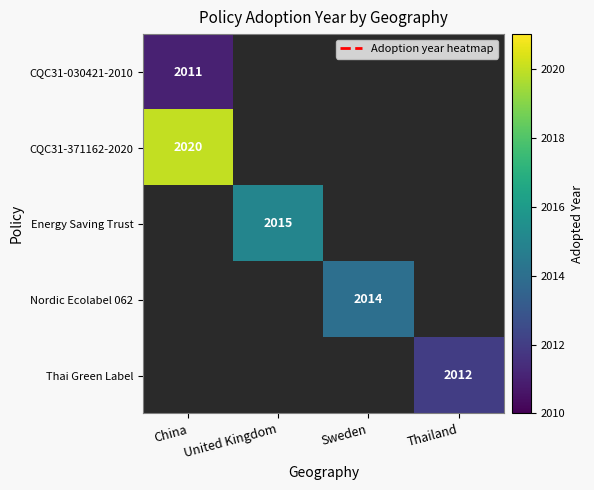

True or false: Energy Saving Trust has a value of 2015 at United Kingdom.

True